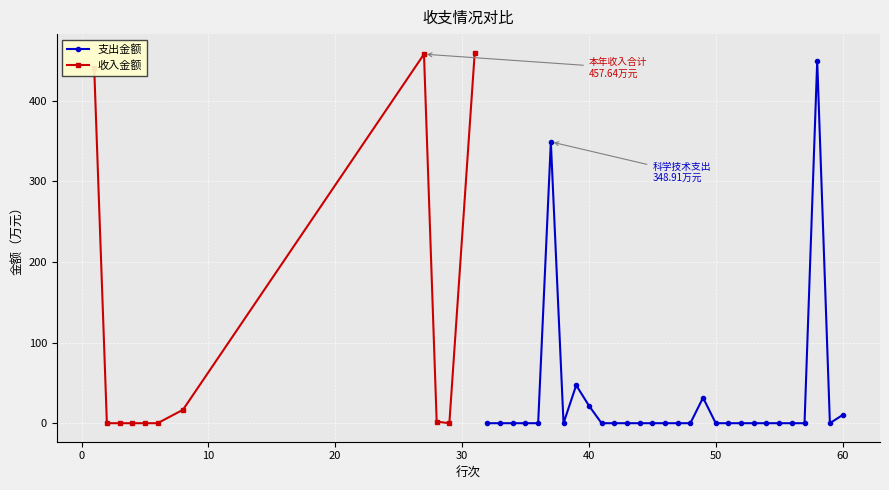

How many interior local valleys (lower than both neighbors) does the data have?

2